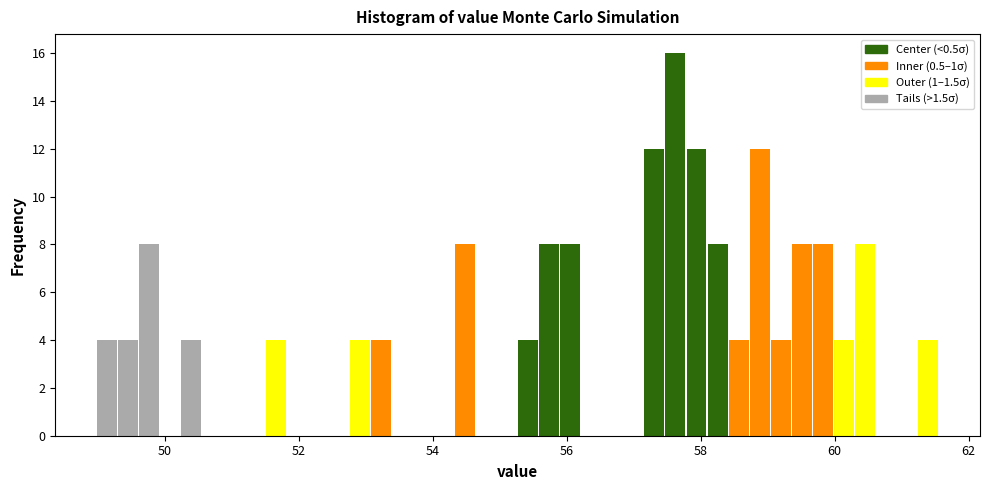

Read against the x-axis, roughly where is the centre of the tallest bar?

57.6